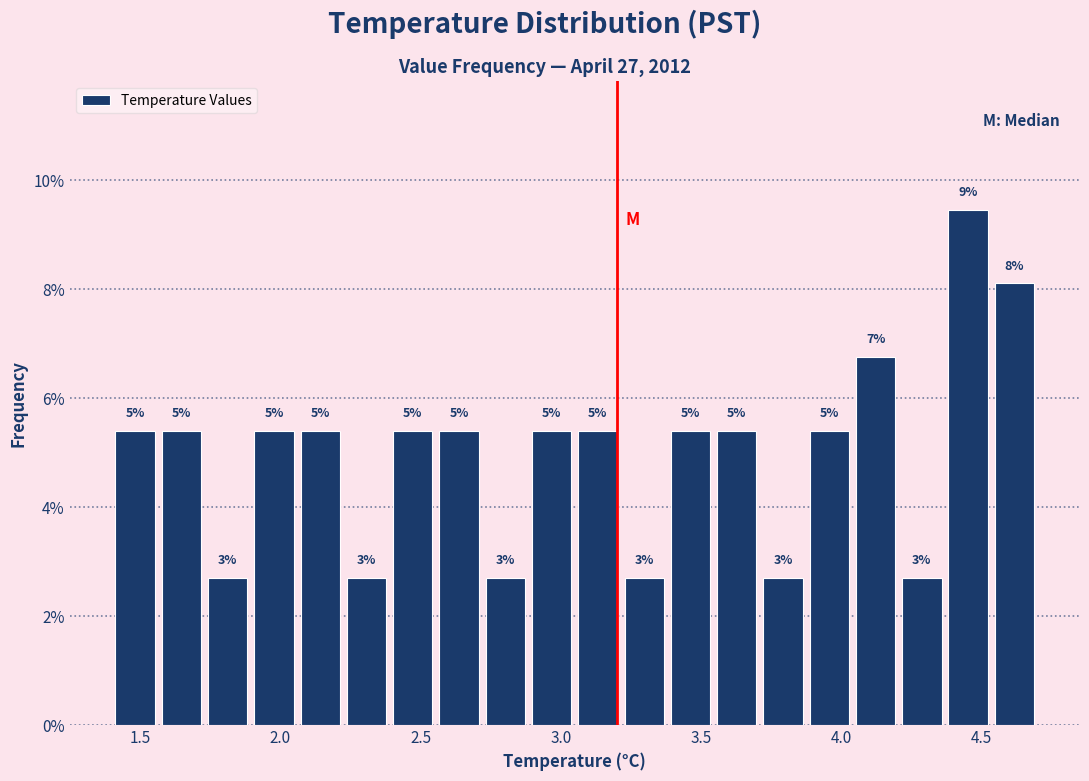

Read against the x-axis, roughly where is the centre of the tallest bar?

4.45